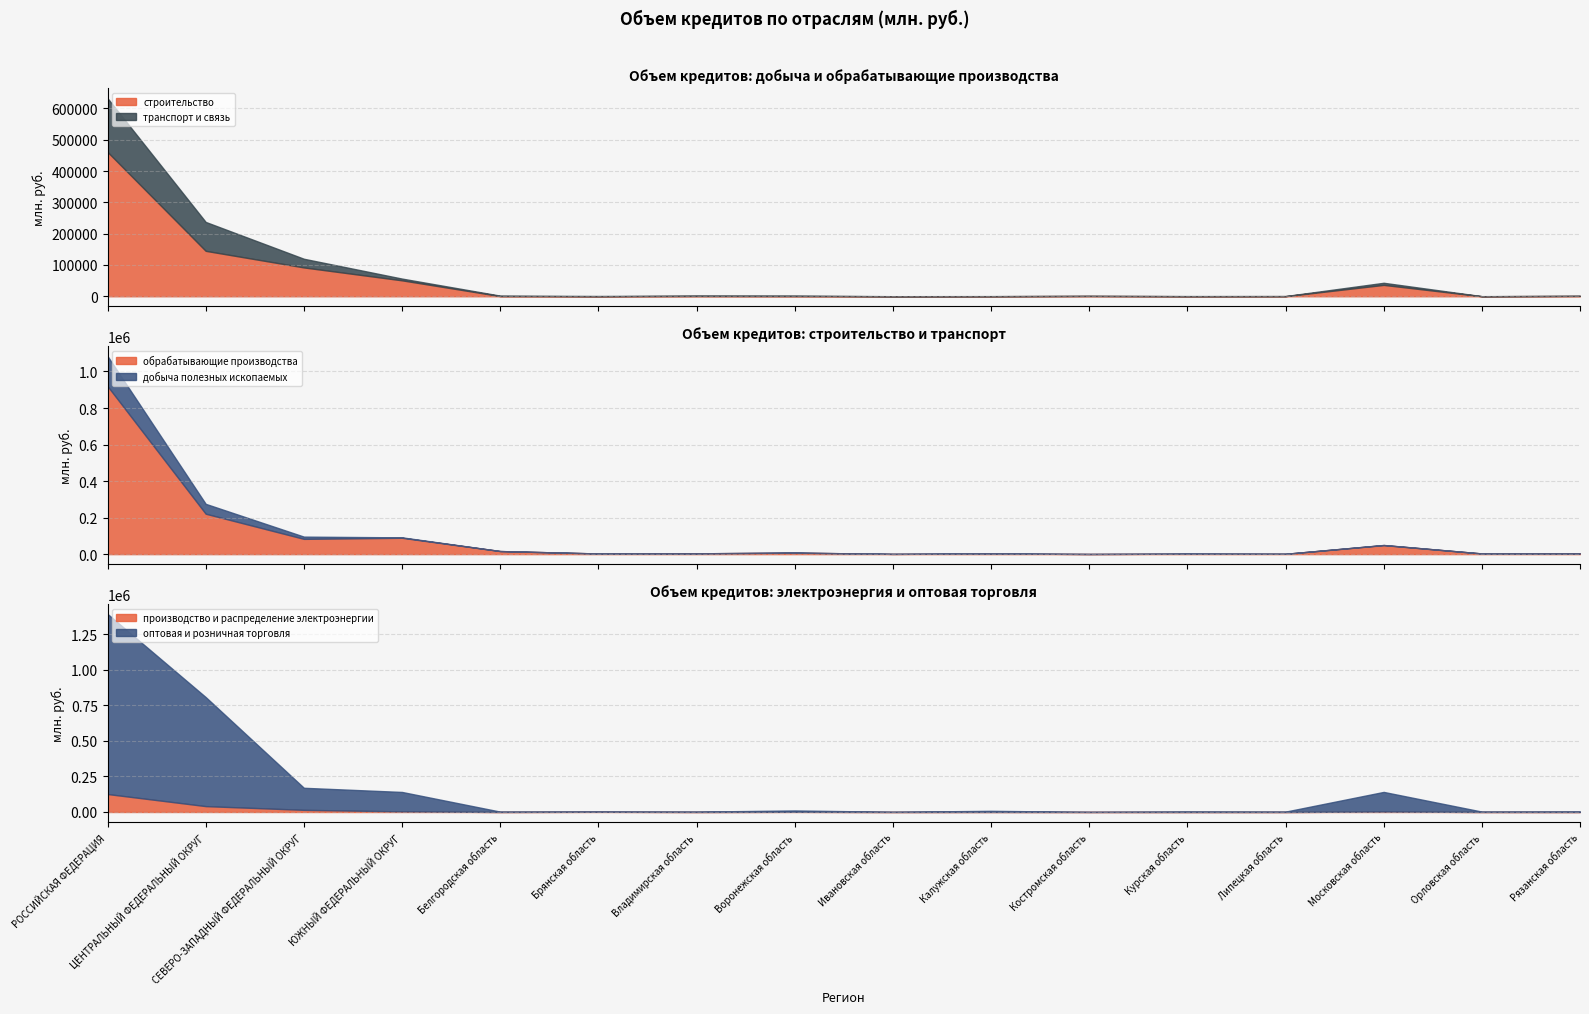

Between ЦЕНТРАЛЬНЫЙ ФЕДЕРАЛЬНЫЙ ОКРУГ and Липецкая область, which series saw the biggest shift?

оптовая и розничная торговля